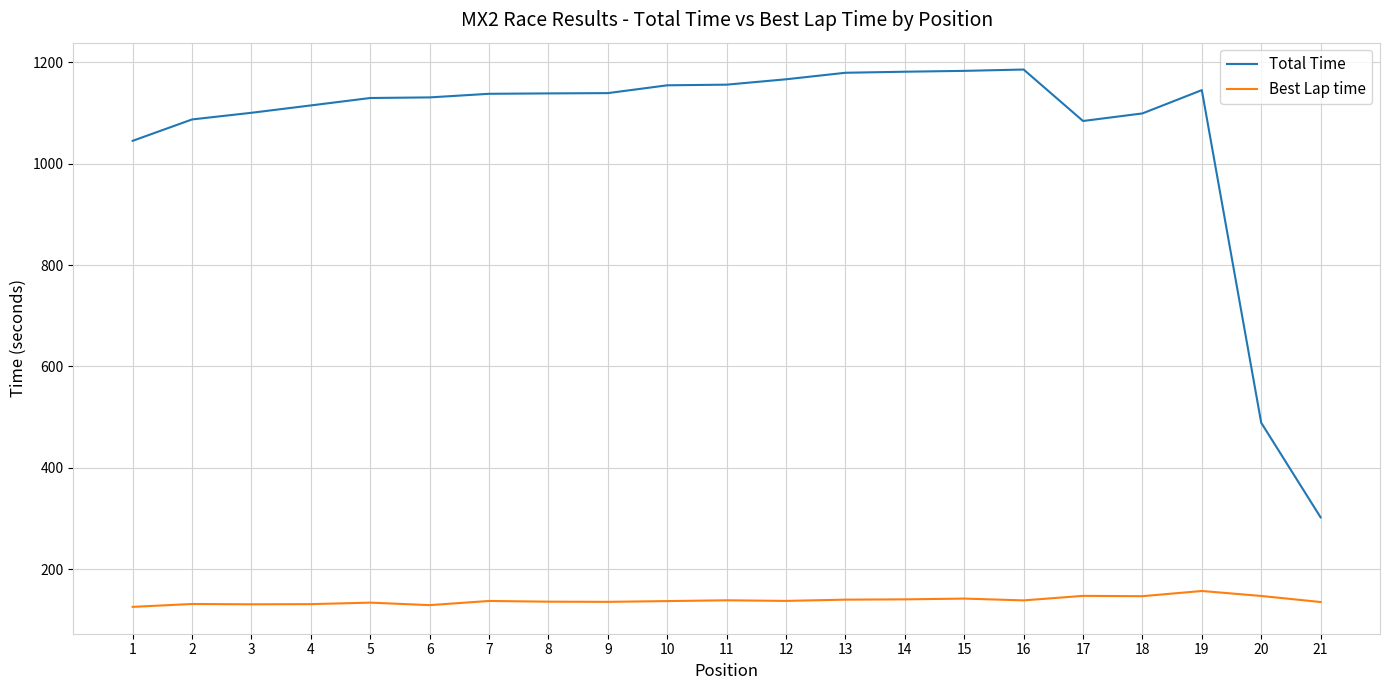

True or false: Best Lap time and Total Time intersect in this chart.

False